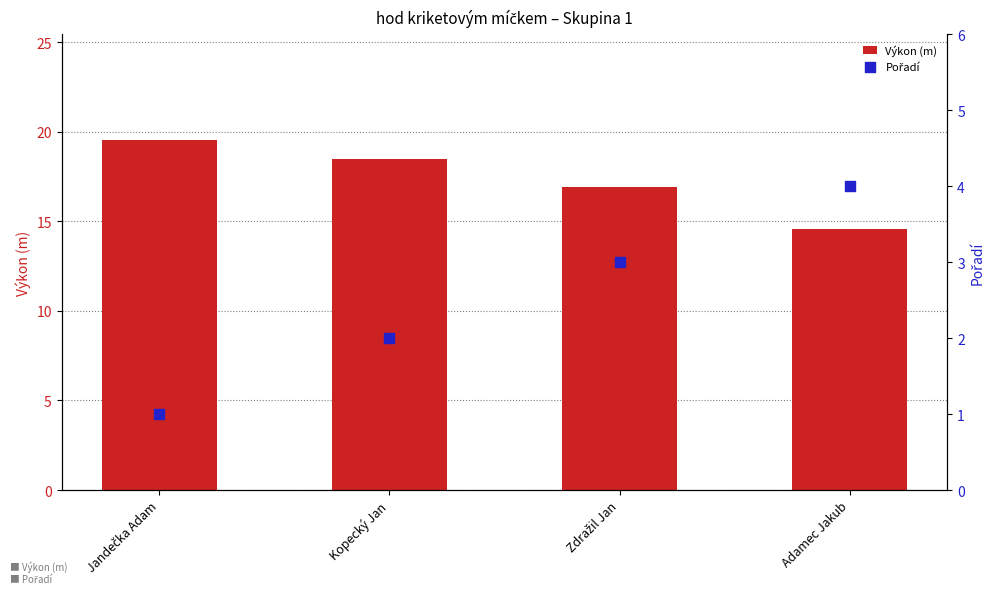

Which series has the widest spread of Y values?

Výkon (m)